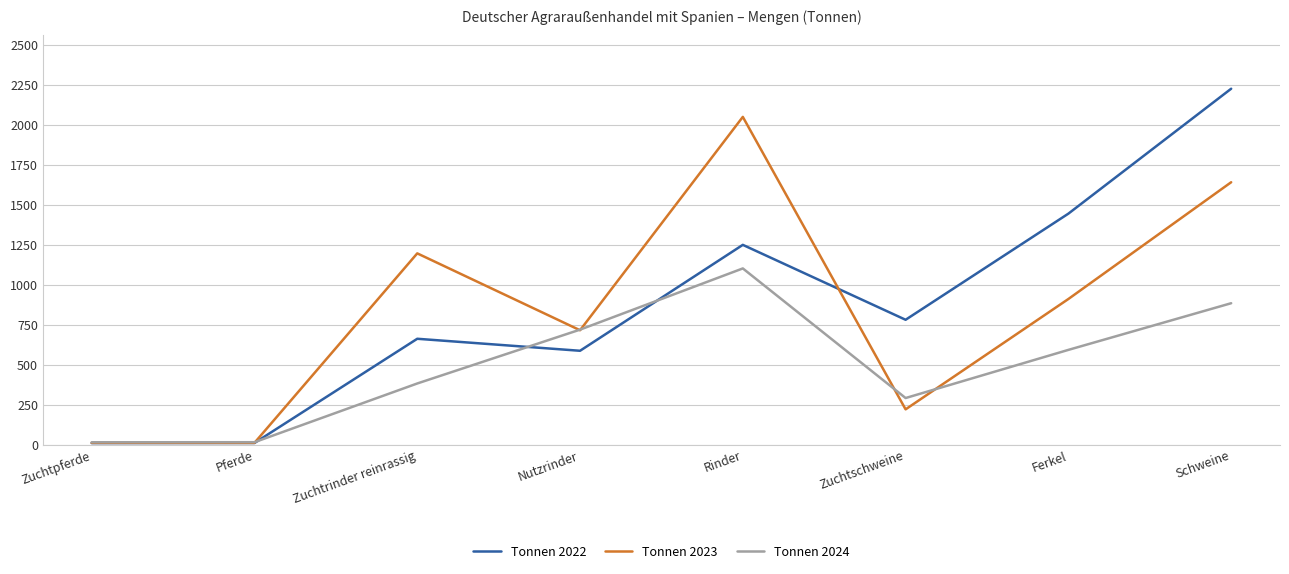

What are all the series names shown in the legend?

Tonnen 2022, Tonnen 2023, Tonnen 2024